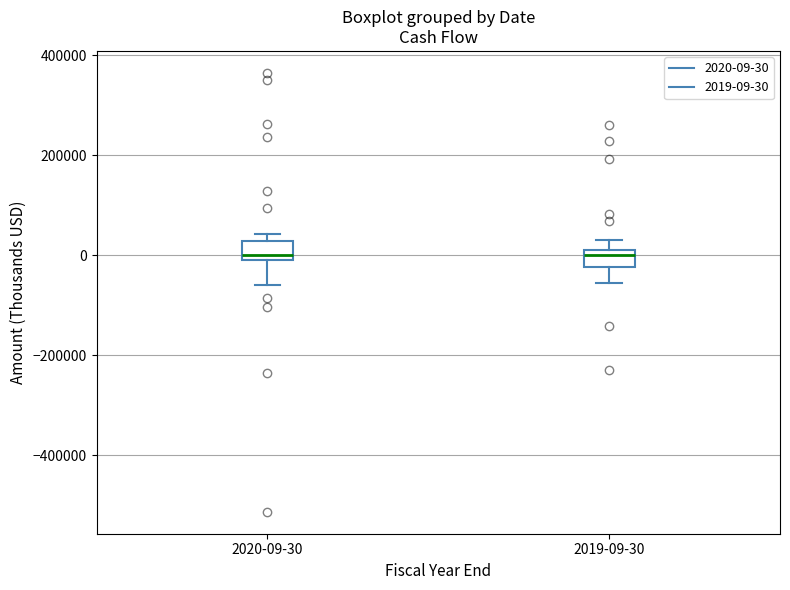

Reading left to right, read every box against the y-axis: the position of its median line, the range the box covers, and the ends of its whiskers. The values are not printed on the chart, so give them approximately, as read against the axis.

2020-09-30: median 0 (just above the box's lower edge), box 0 to 20000, whiskers -60000 to 40000
2019-09-30: median 0, box -20000 to 20000, whiskers -60000 to 40000